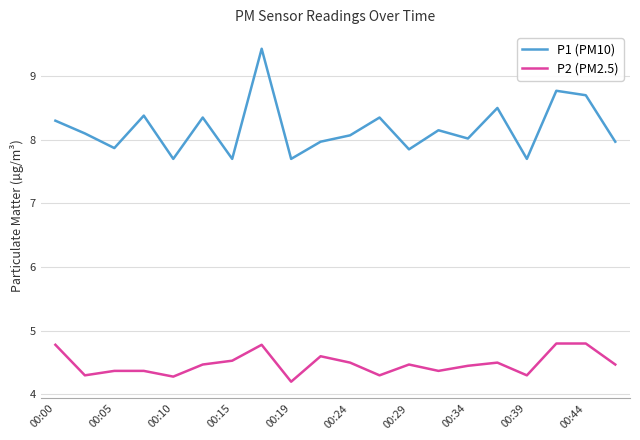

Which series has the largest range (max minus min)?

P1 (PM10)